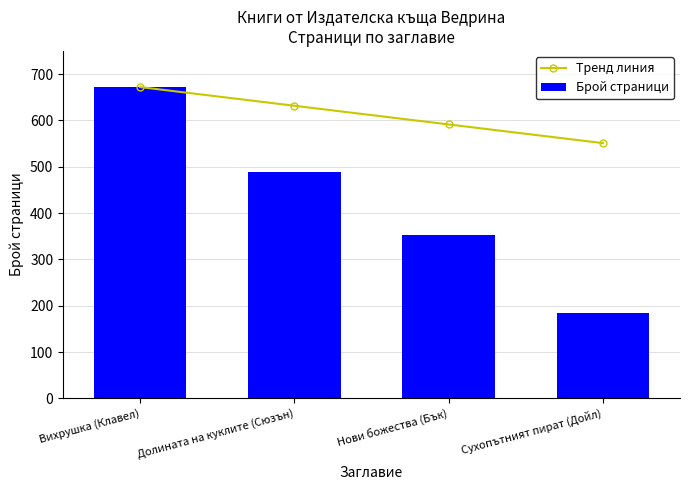

Rank the series by their average value, from highest to lowest.

Тренд линия, Брой страници